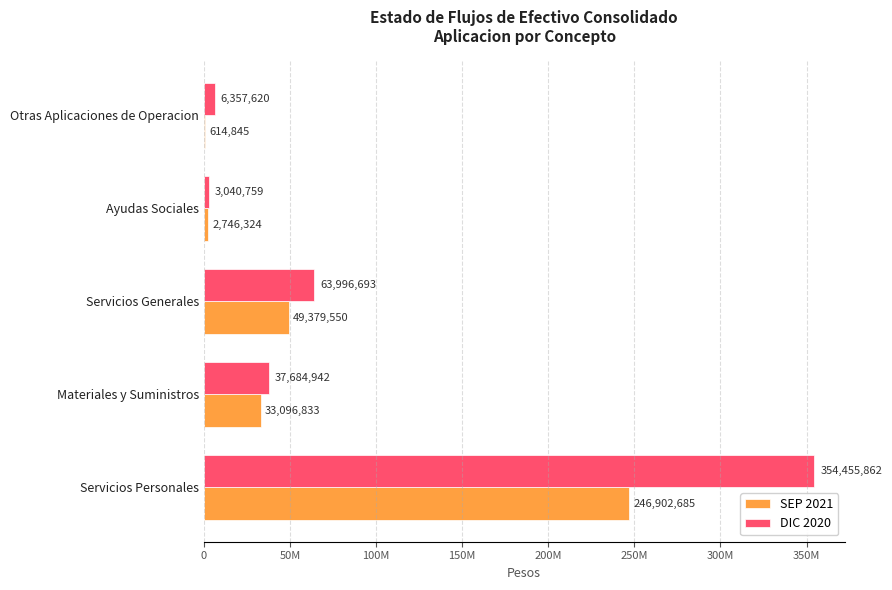

What are all the series names shown in the legend?

SEP 2021, DIC 2020